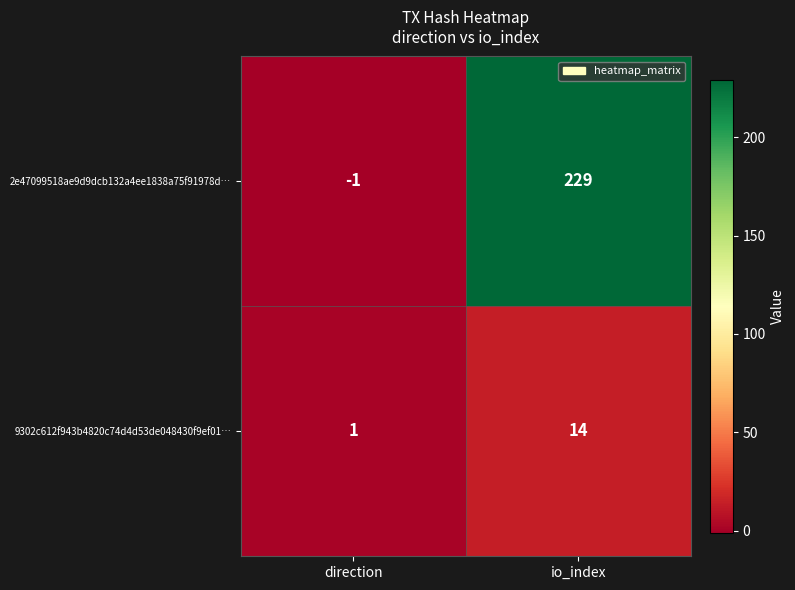

Reading left to right, list all the values displayed in this chart.

2e47099518ae9d9dcb132a4ee1838a75f91978d…: -1	229
9302c612f943b4820c74d4d53de048430f9ef01…: 1	14